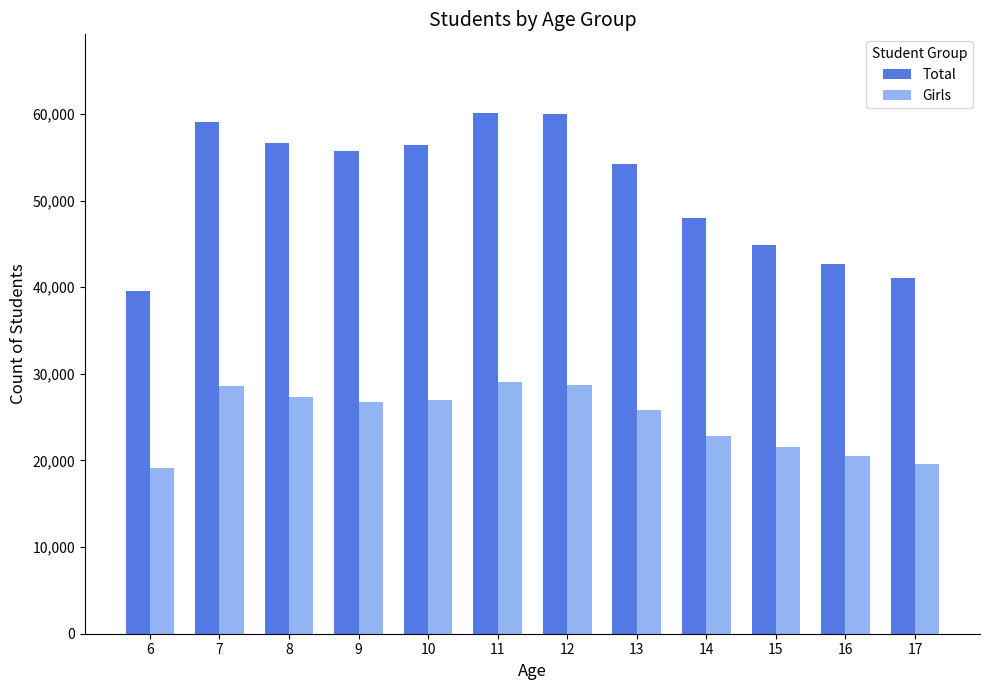

Which category has the lowest value in the Total series?

6